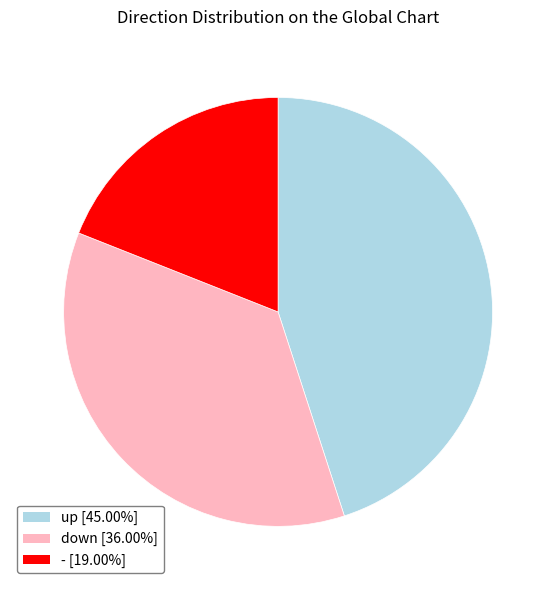

The up slice represents 59% of the pie. True or false?

False